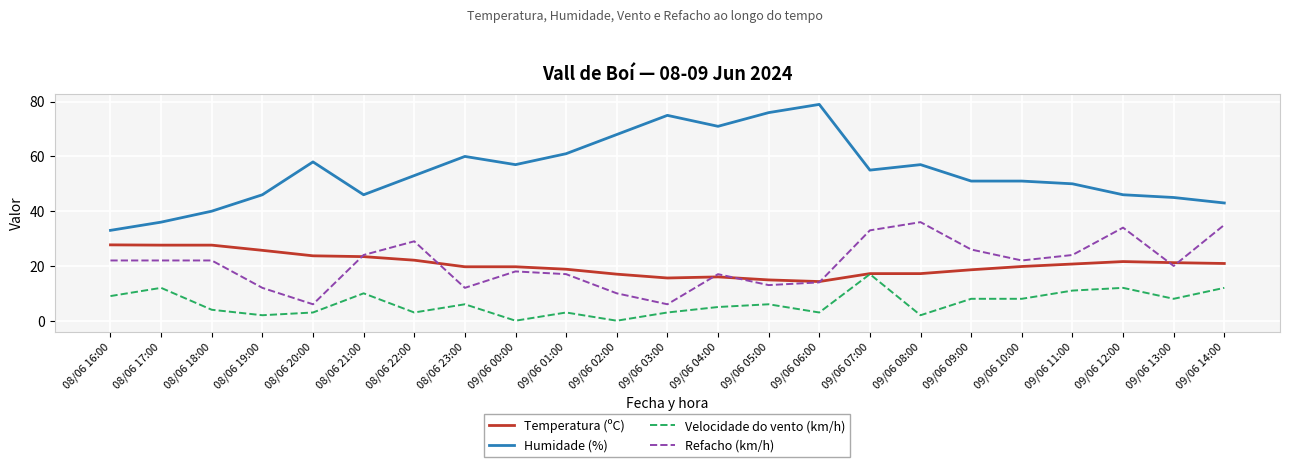

At which category does the chart reach its peak across all series?

09/06 06:00